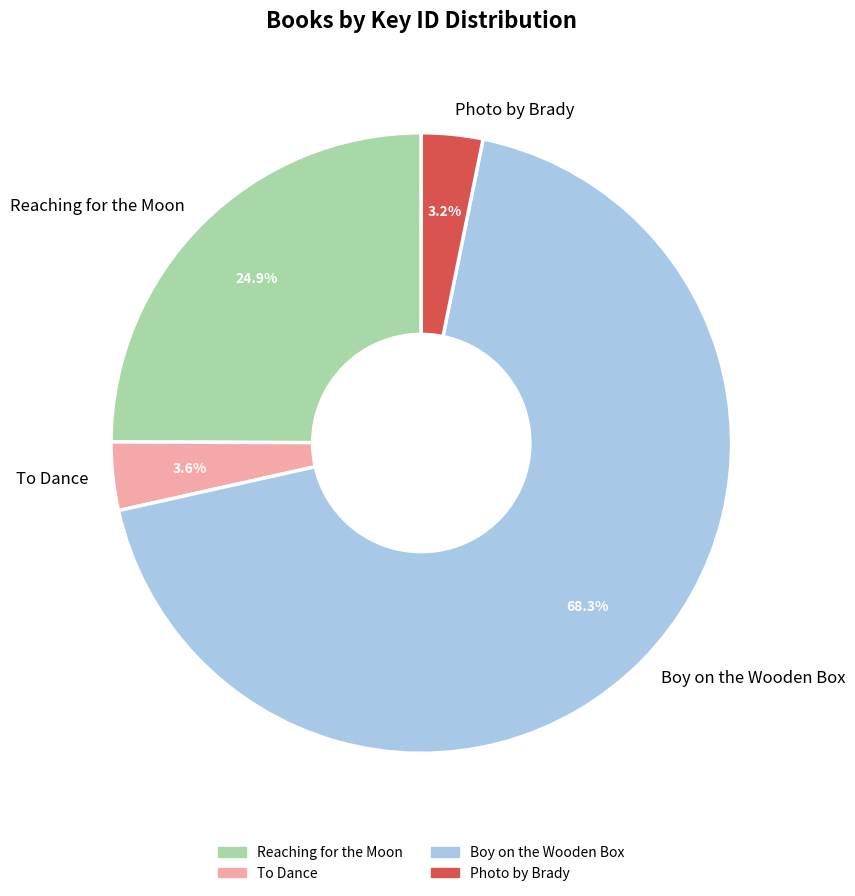

Approximately how many times larger is the value at Boy on the Wooden Box compared to Reaching for the Moon?

2.7